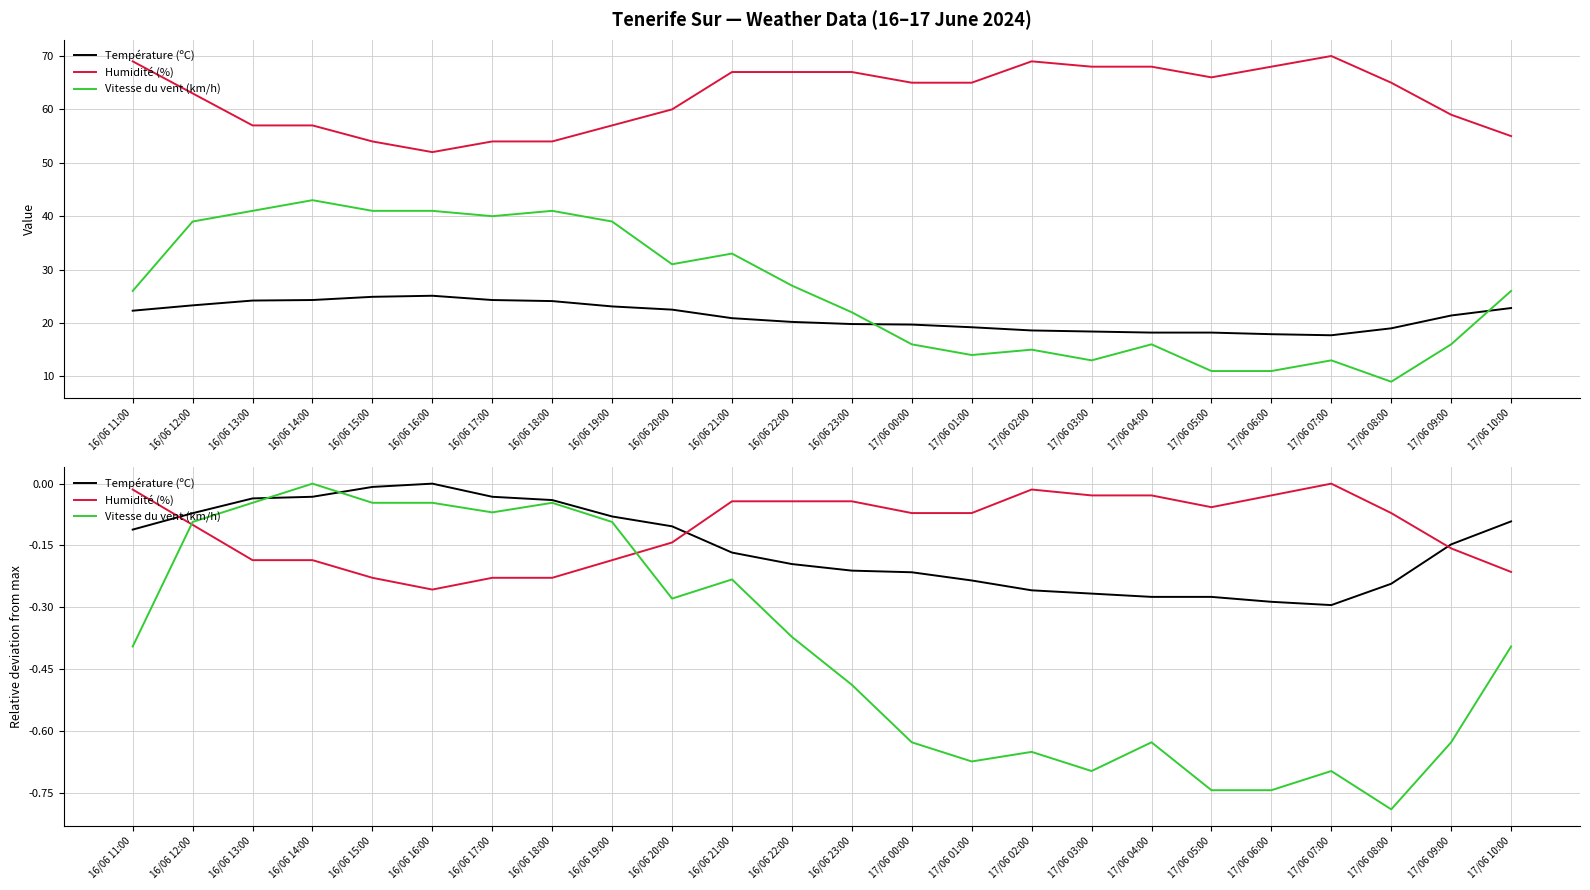

At which category is the sum across all series the highest?

16/06 14:00